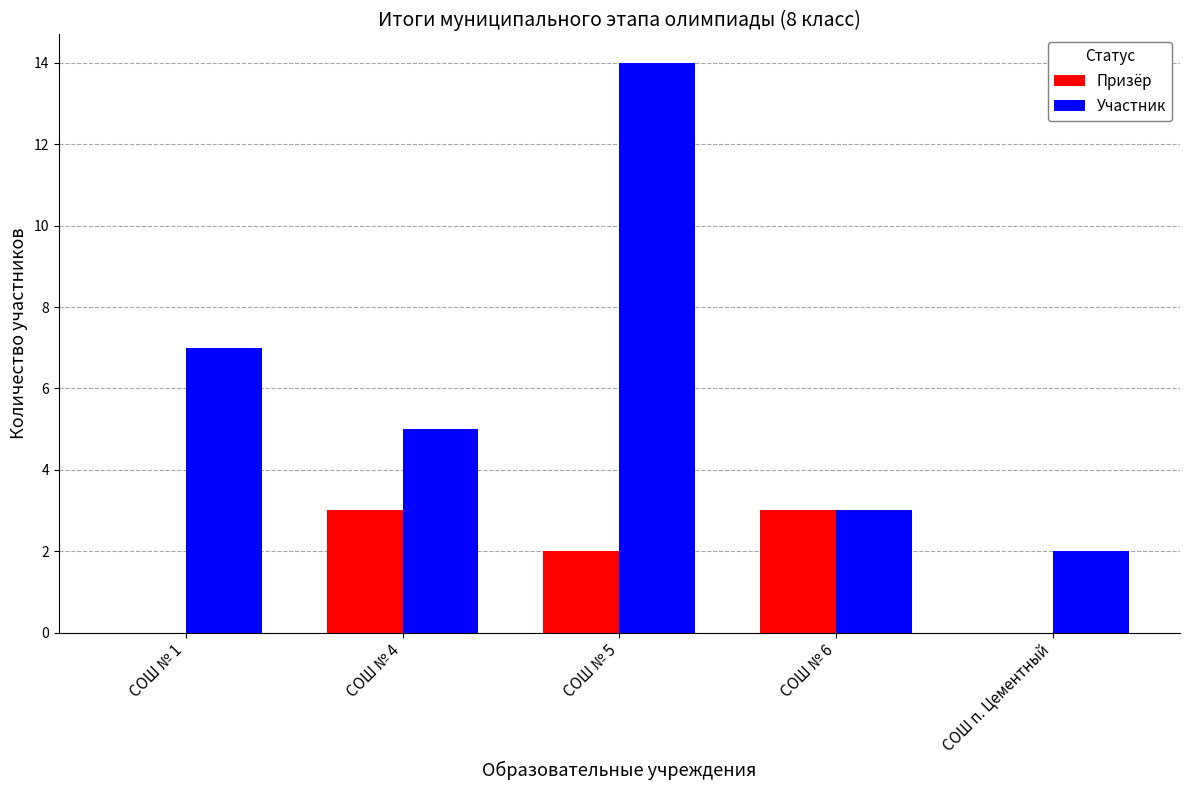

How many groups of bars are there?

5